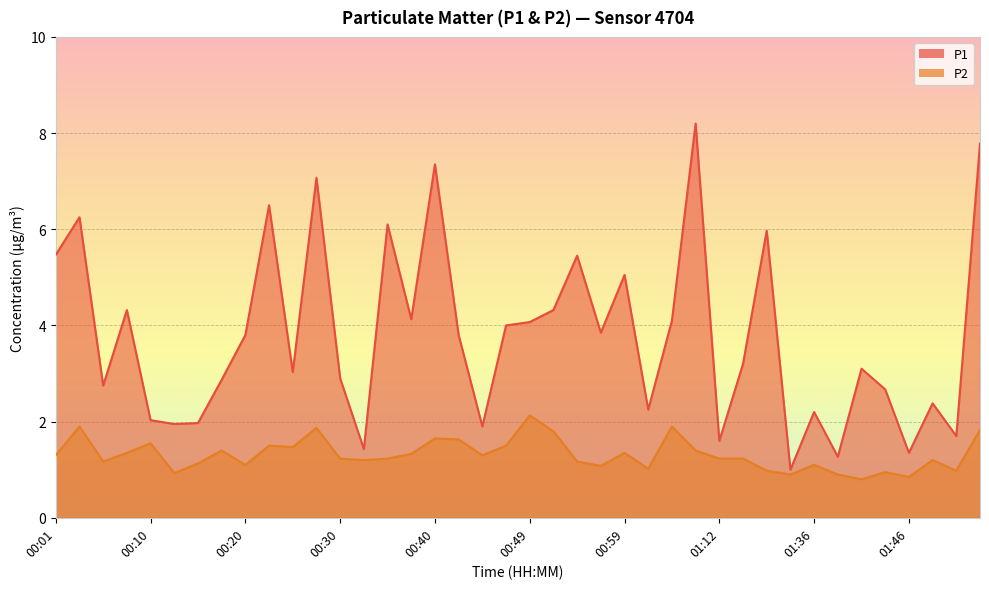

What is the greatest value displayed?

8.2